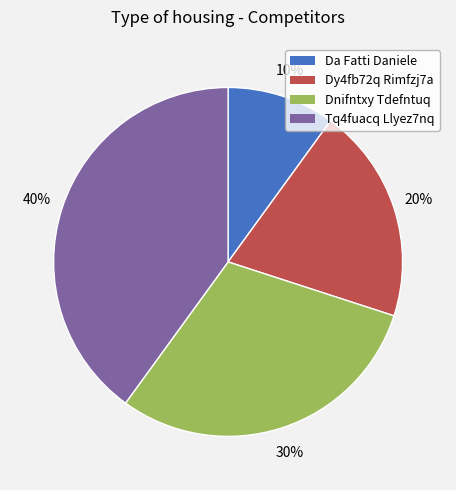

Does Tq4fuacq Llyez7nq account for over 50% of the chart?

No